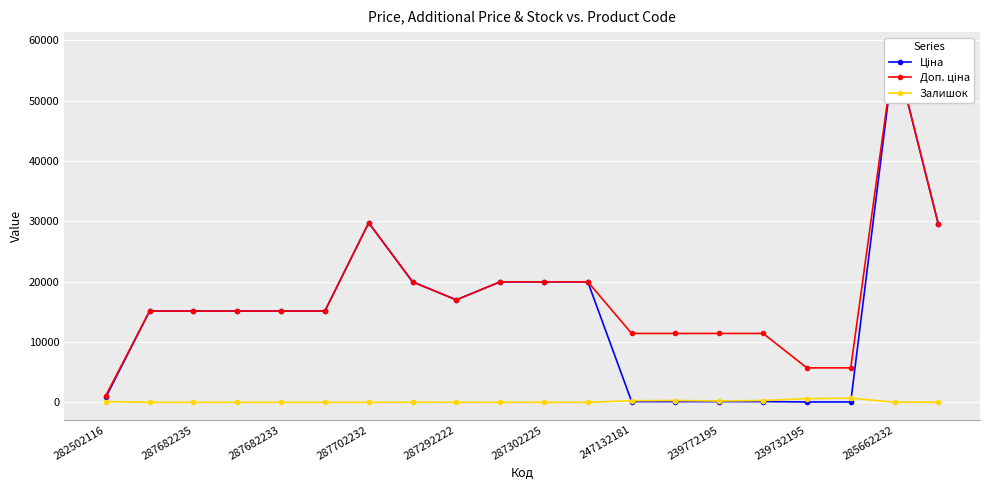

Is it true that Залишок equals 4 at 287292222?

True